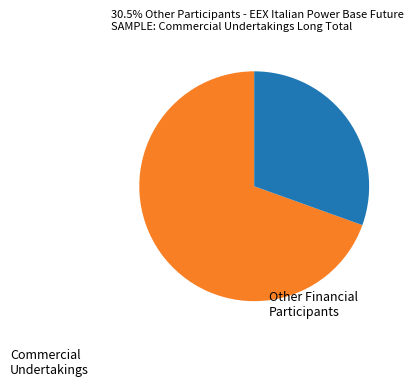

Does any single category account for the majority?

Yes